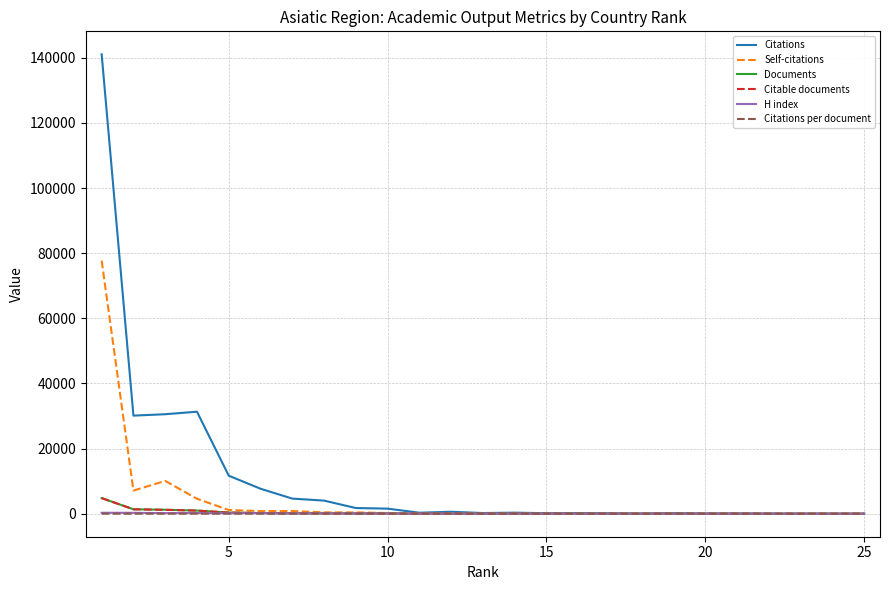

Does the chart display data point markers on the line(s)?

No